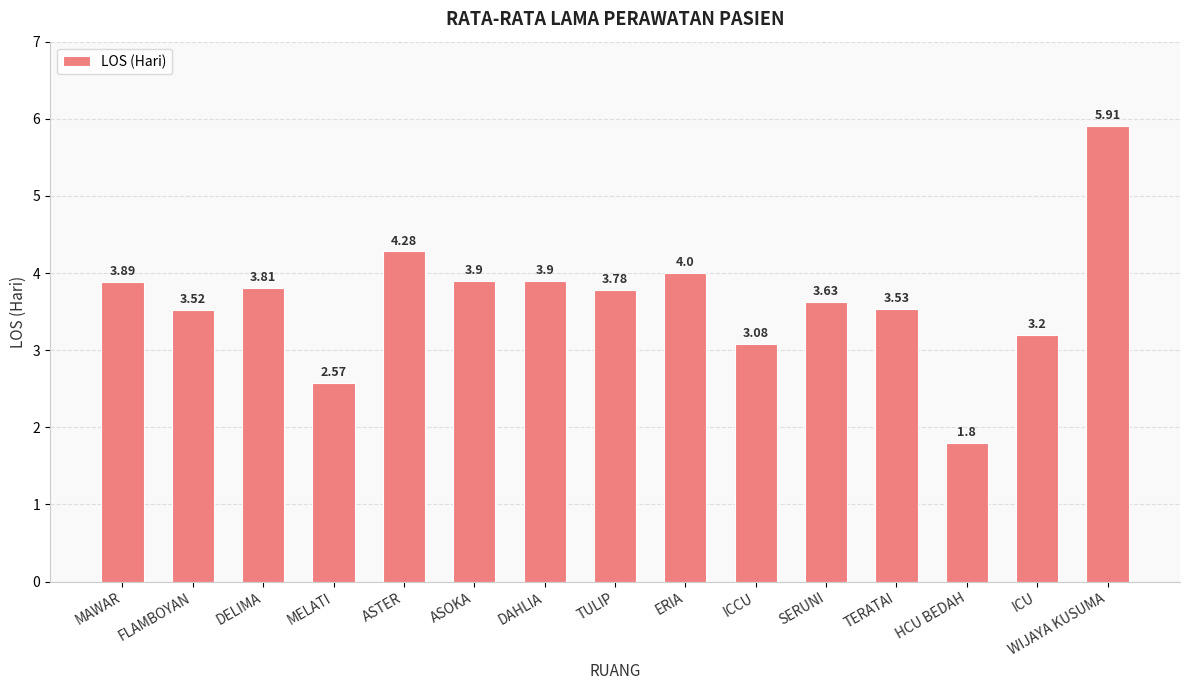

How many distinct data groups are displayed?

1